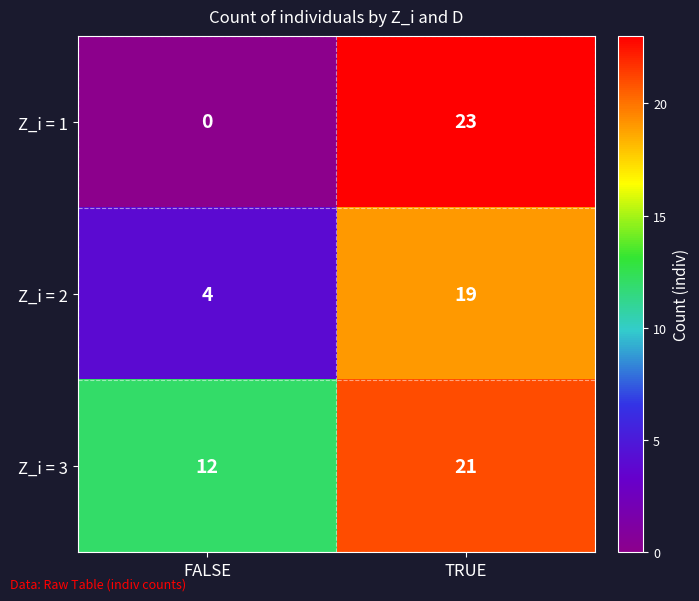

At which category is the sum across all series the highest?

TRUE